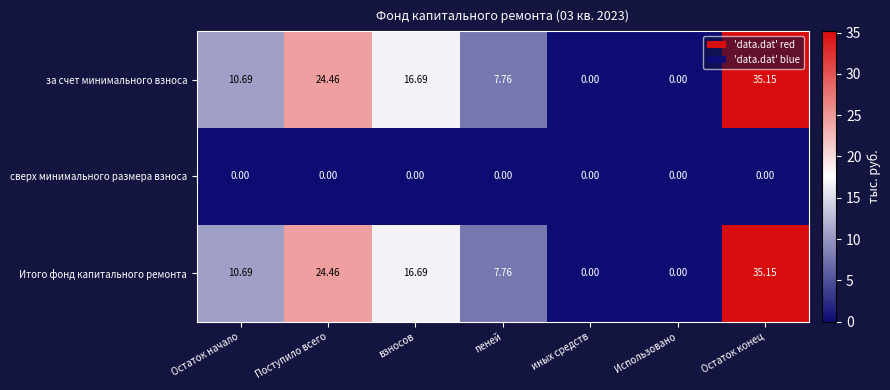

At which label does за счет минимального взноса first exceed 10?

Остаток начало